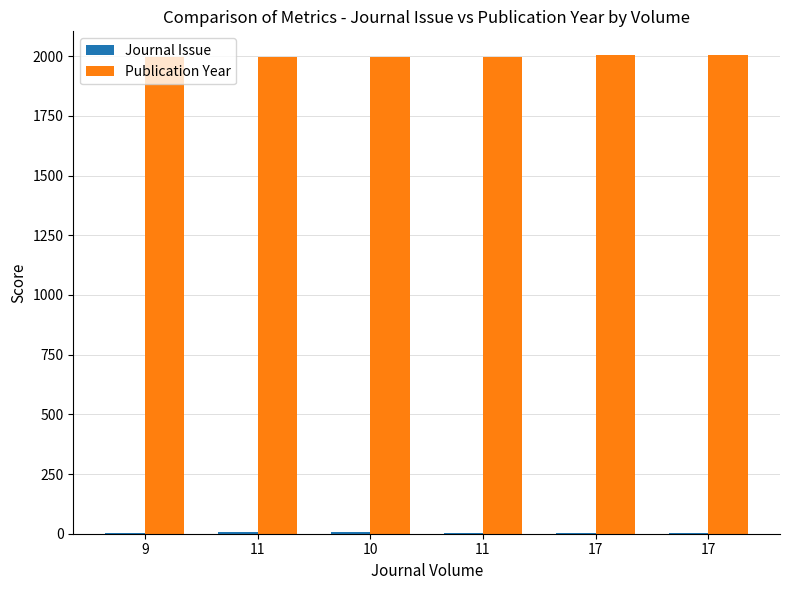

Reading left to right, transcribe all the data shown in this chart.

Journal Issue: 9=3	11=6	10=6	11=5	17=1	17=5
Publication Year: 9=1996	11=1998	10=1997	11=1998	17=2004	17=2004